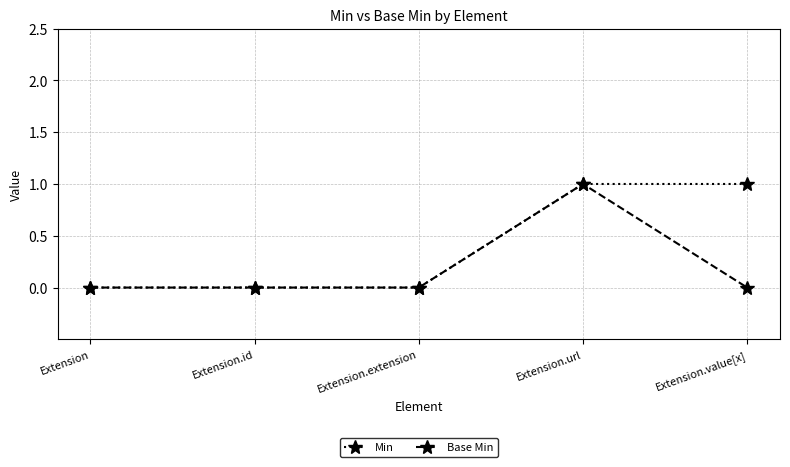

Which category has the highest value in the Base Min series?

Extension.url